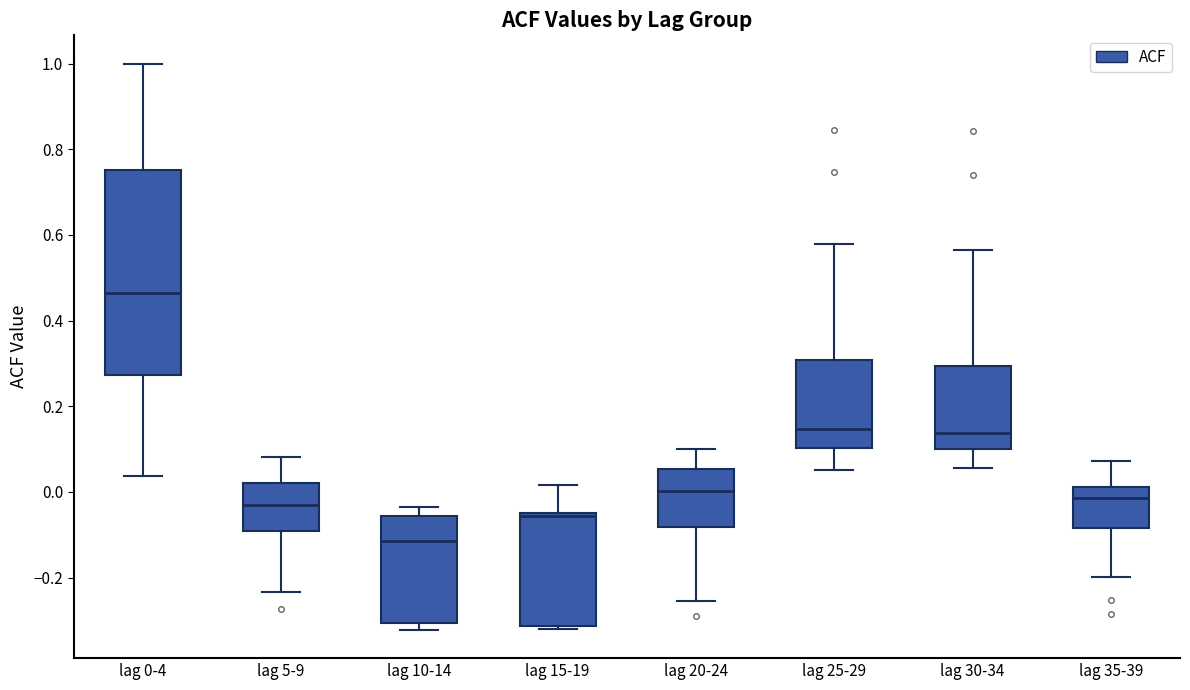

Comparing the boxes themselves (not the whiskers), which one is the tallest?

lag 0-4